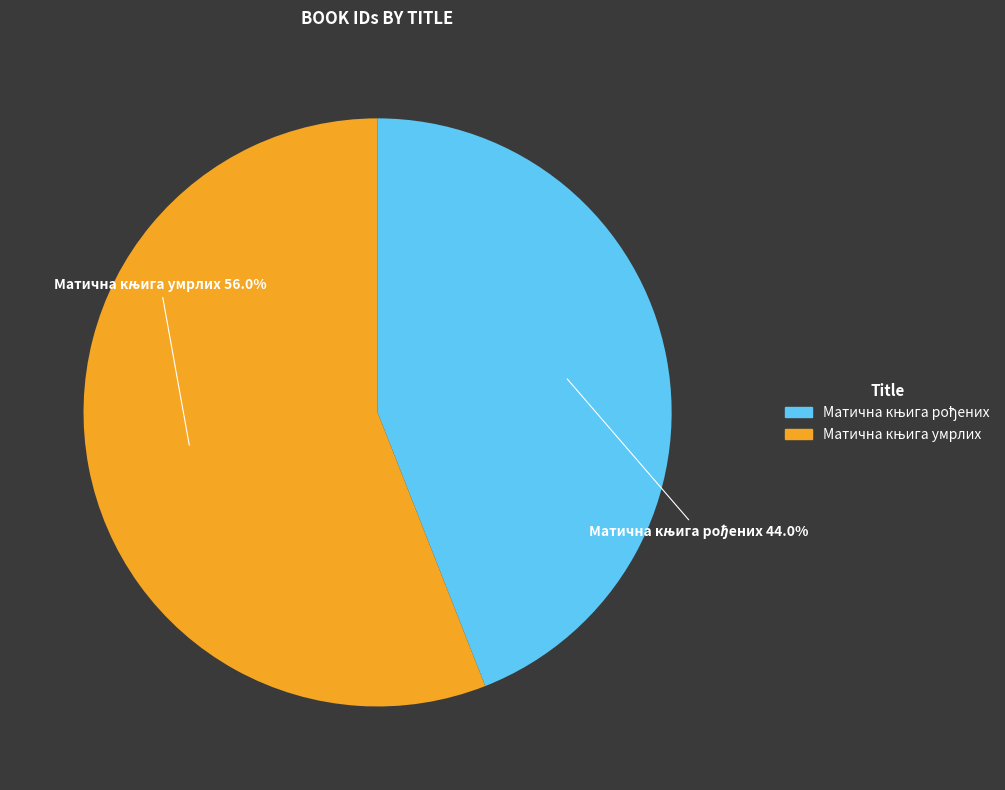

Does any single category account for the majority?

Yes